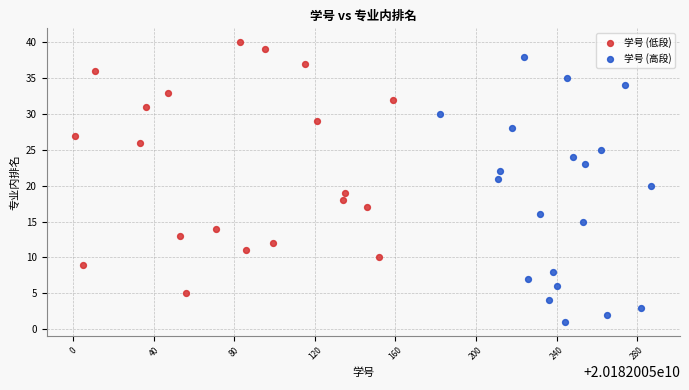

Which series reaches the maximum Y coordinate?

学号 (低段)